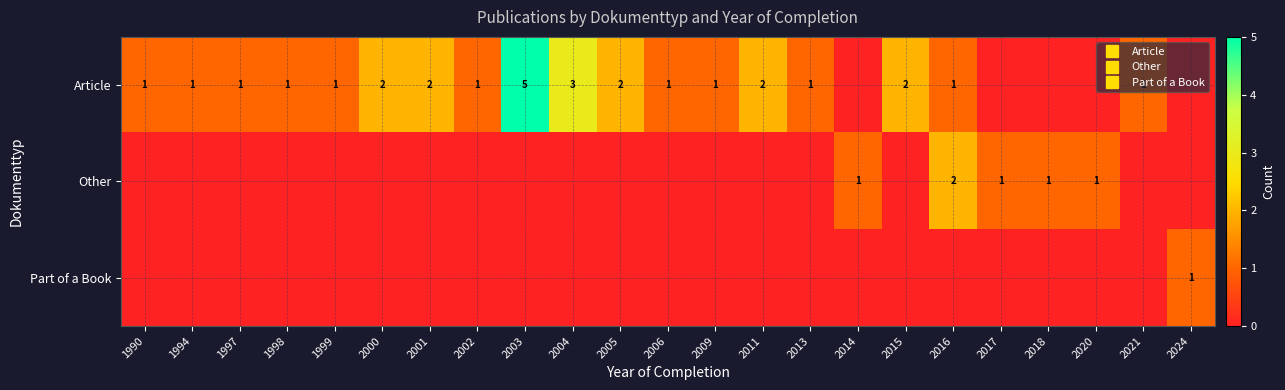

At how many categories does at least one series exceed 1?

8